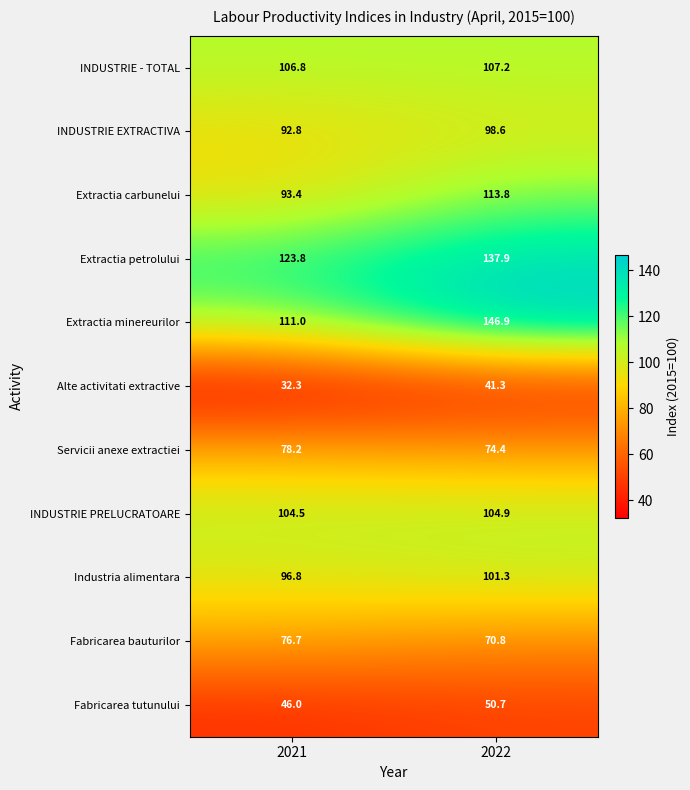

Which series has the largest total across all categories?

Extractia petrolului